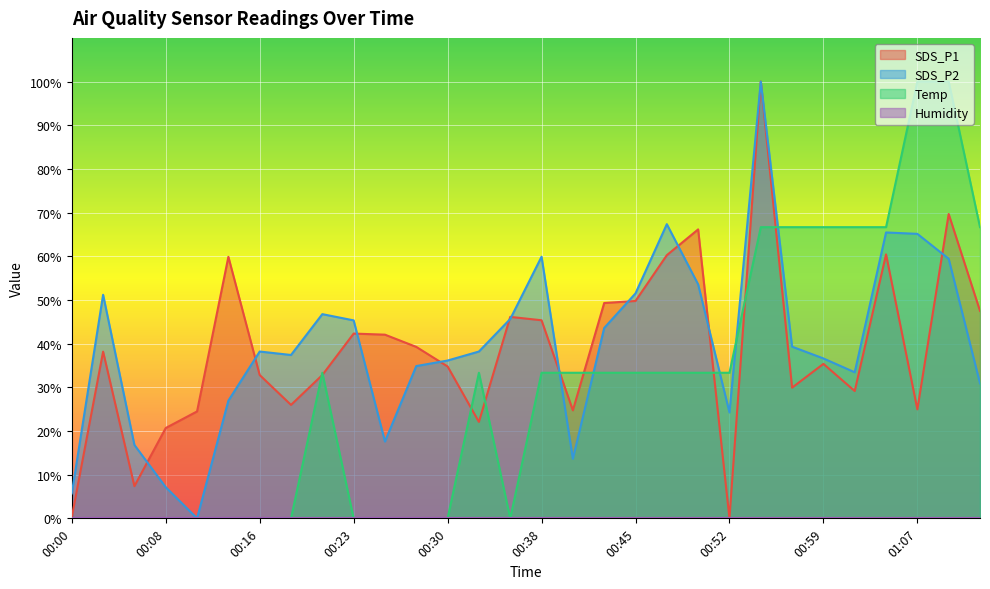

How many times do SDS_P2 and Temp cross each other?

5